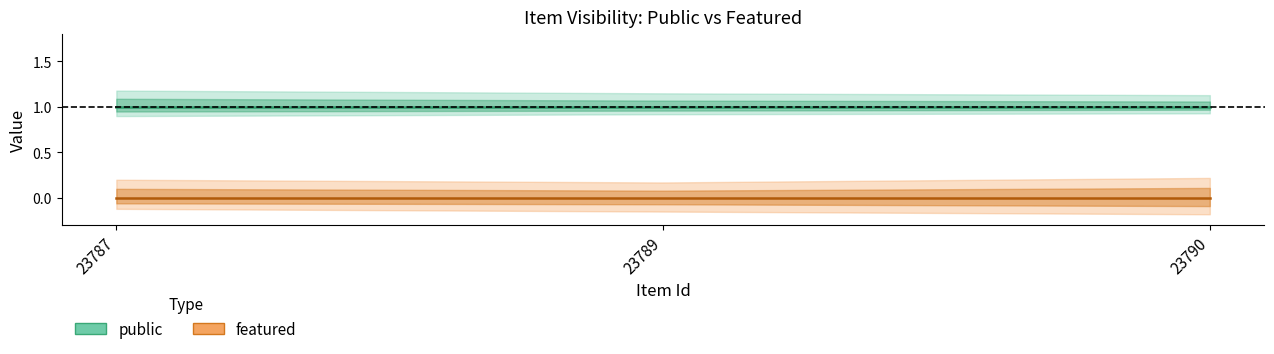

At which category is the sum across all series the highest?

23787